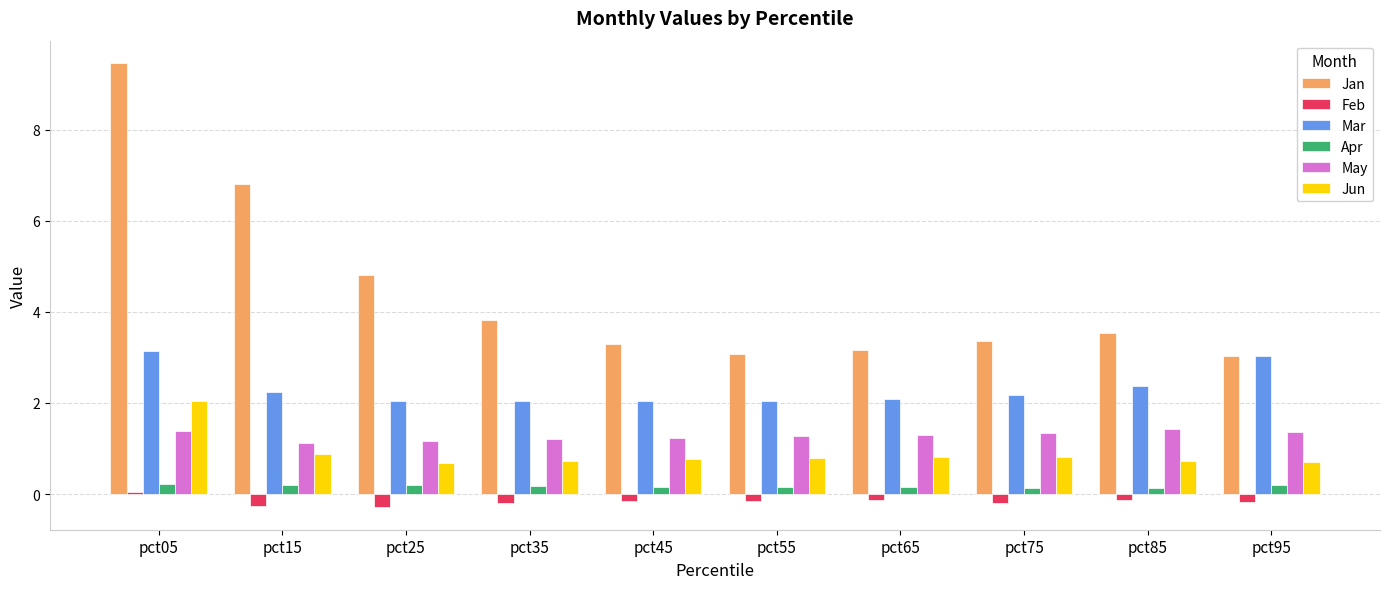

What is the sum of all Mar values?

23.2